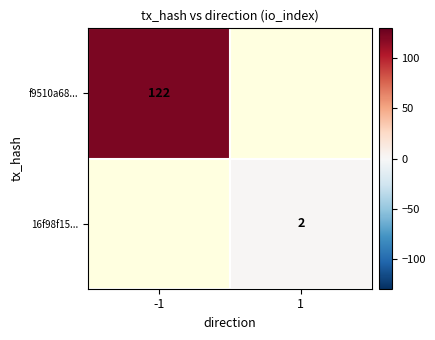

True or false: f9510a68... has a value of 122 at -1.

True